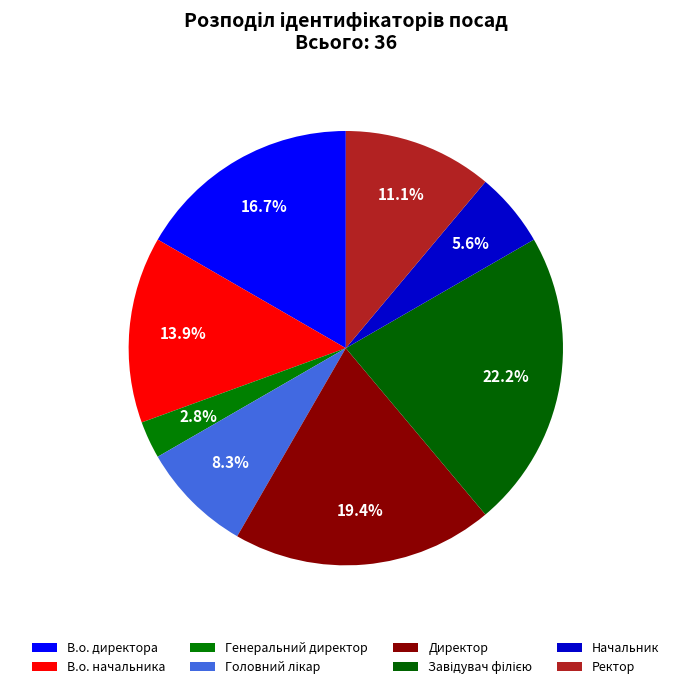

What is the change in value from В.о. начальника to Начальник?

-3